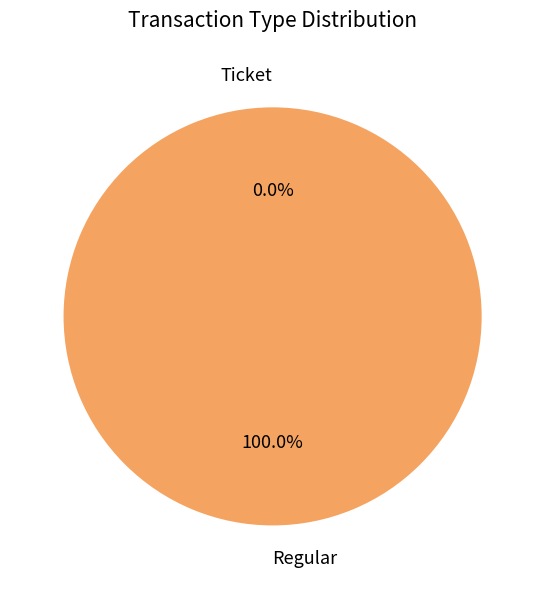

To the nearest percent, what is the combined percentage of Ticket and Regular?

100%